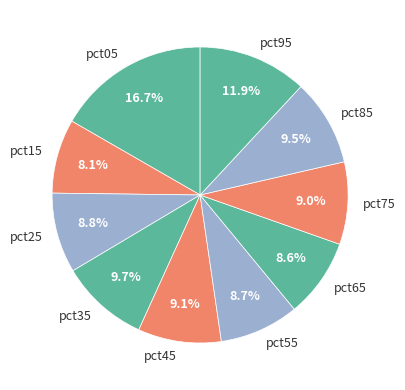

Does any single category account for the majority?

No